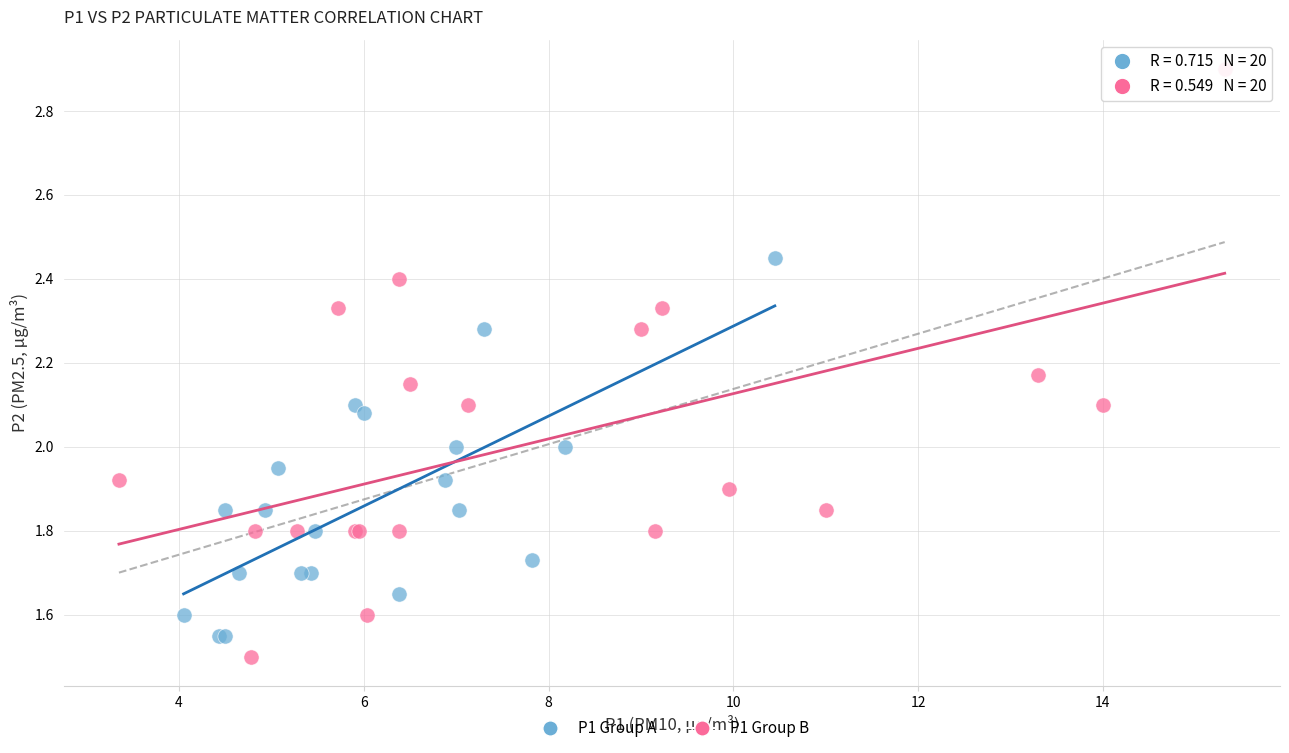

Which series reaches the maximum Y coordinate?

P1 Group B